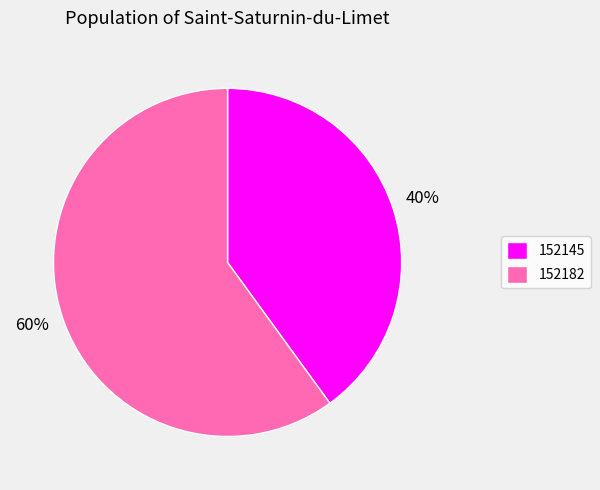

What is the smallest slice in the pie chart?

152145